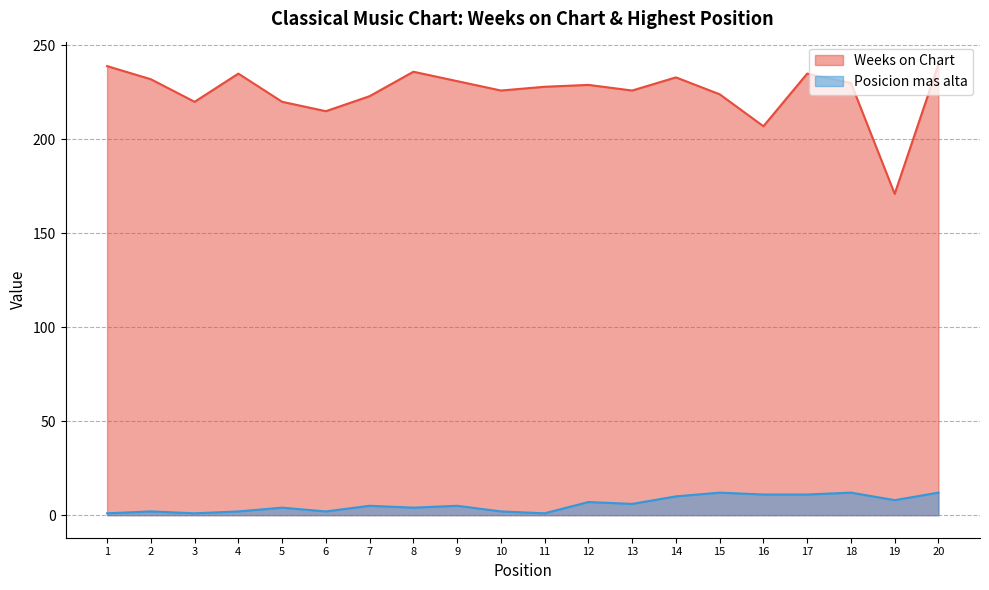

At which category does Weeks on Chart reach its first local valley?

3